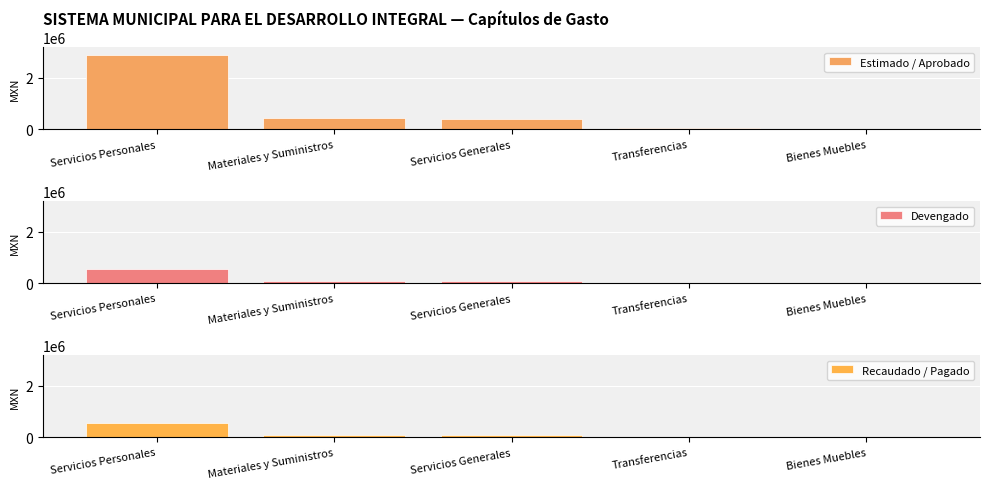

What is the value of the Devengado bar at the 2nd from the left?

101778.7